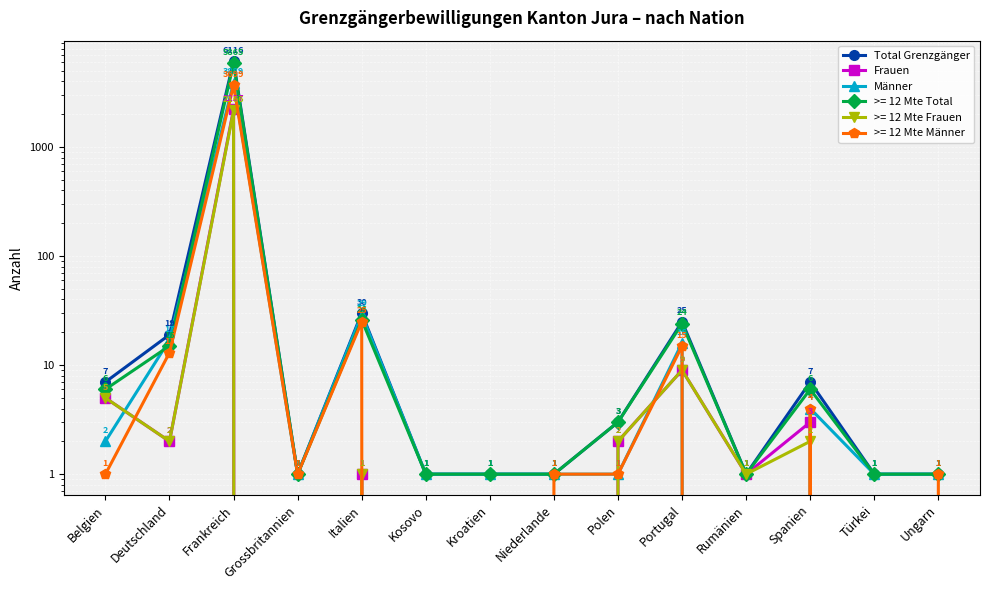

Where is the first local maximum for Frauen?

Frankreich